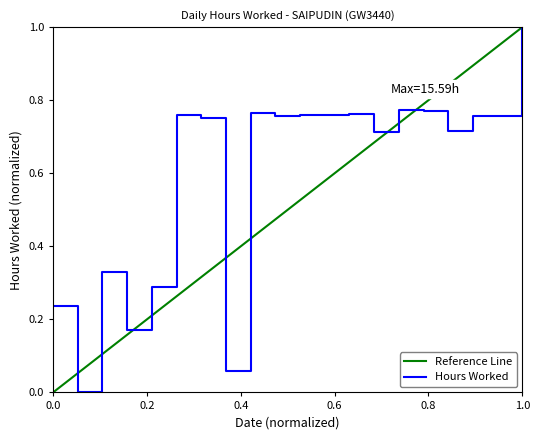

What is the greatest value displayed?

1.0